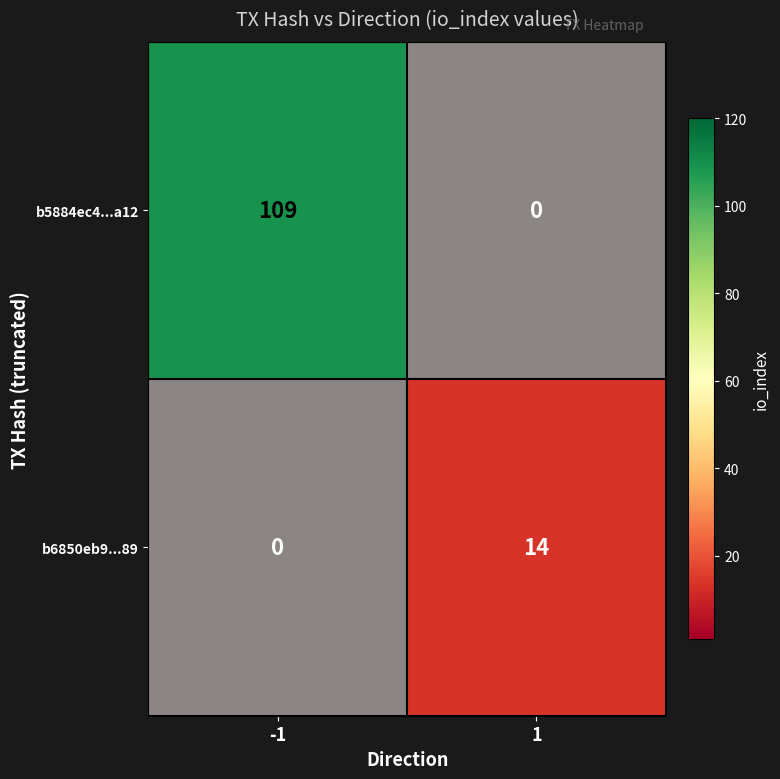

How many data points does each series have?

2